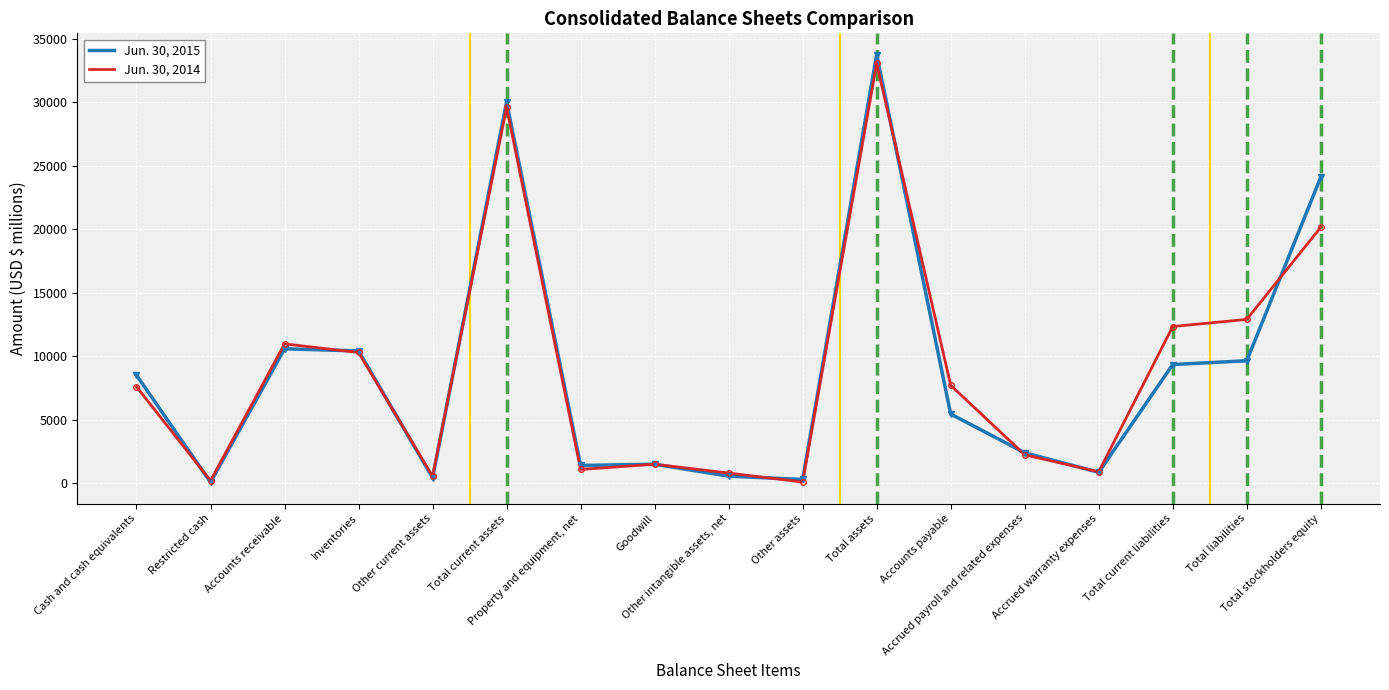

How many interior local peaks does the Jun. 30, 2014 series have?

4